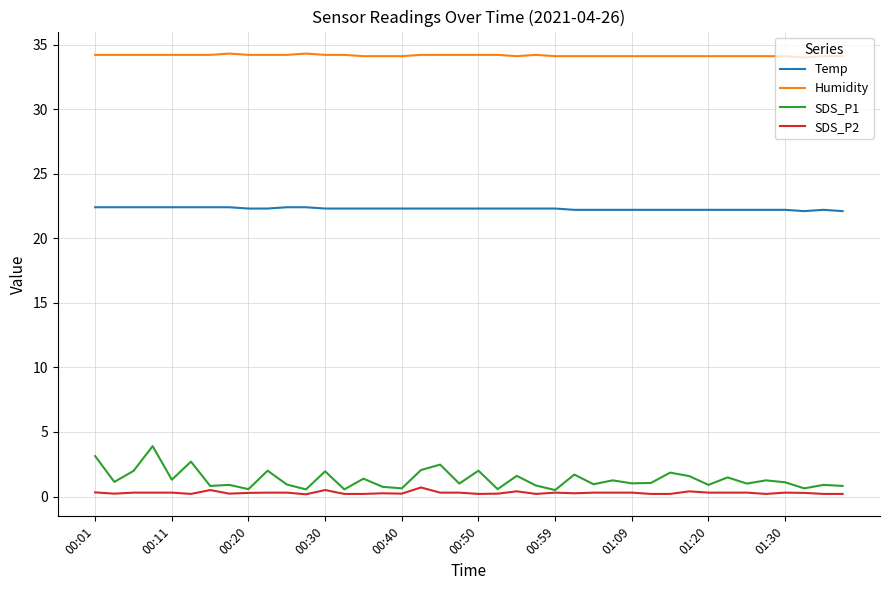

True or false: Temp and SDS_P2 intersect in this chart.

False